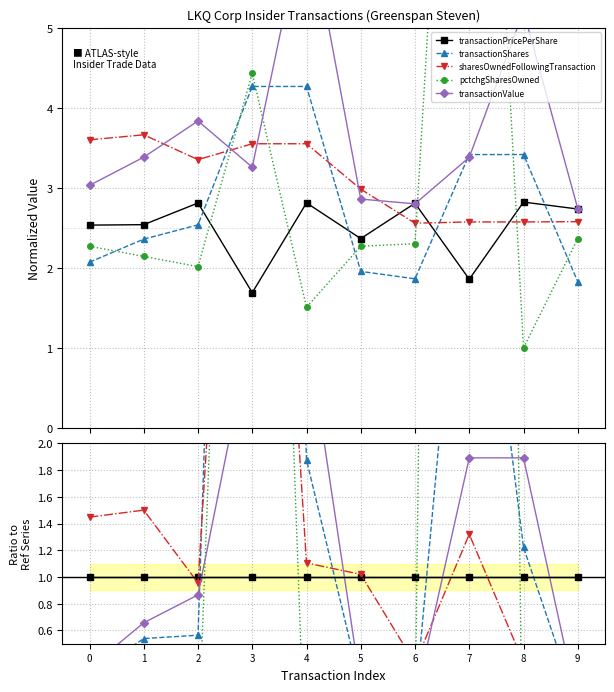

Is it true that transactionValue equals 1.9 at 7?

True